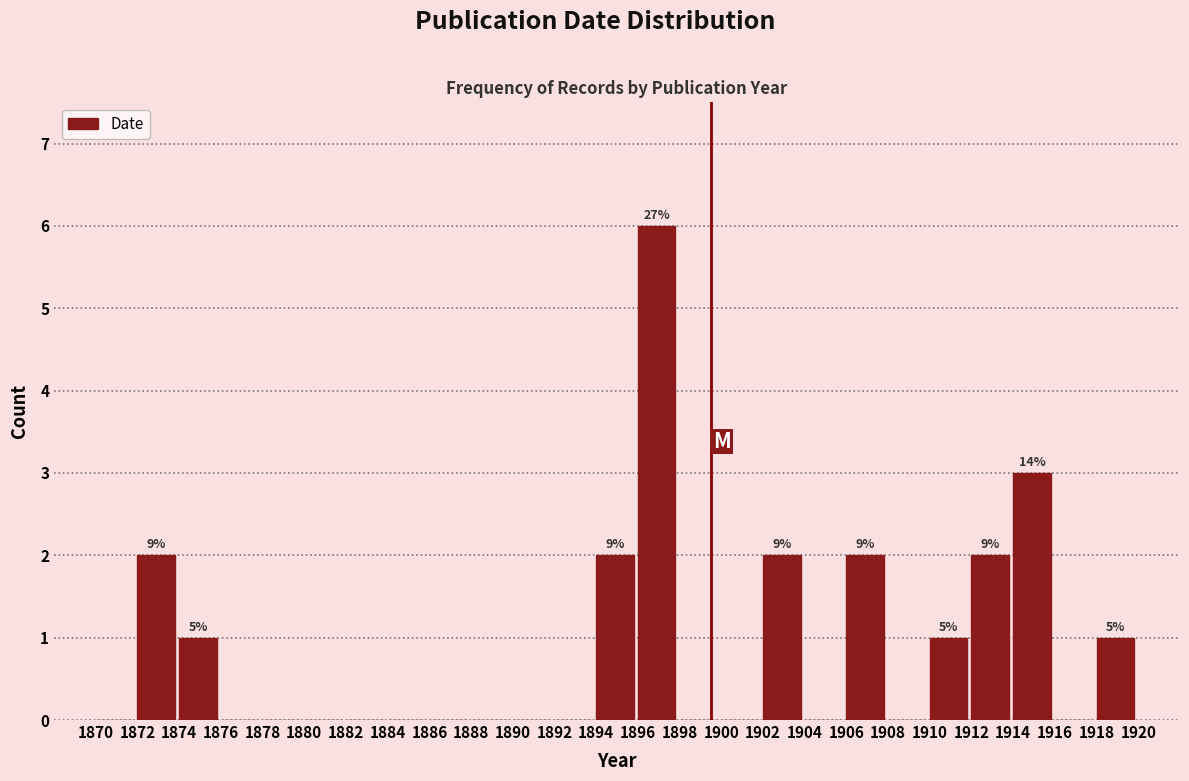

Which range on the x-axis has the tallest bar?

1896 to 1898